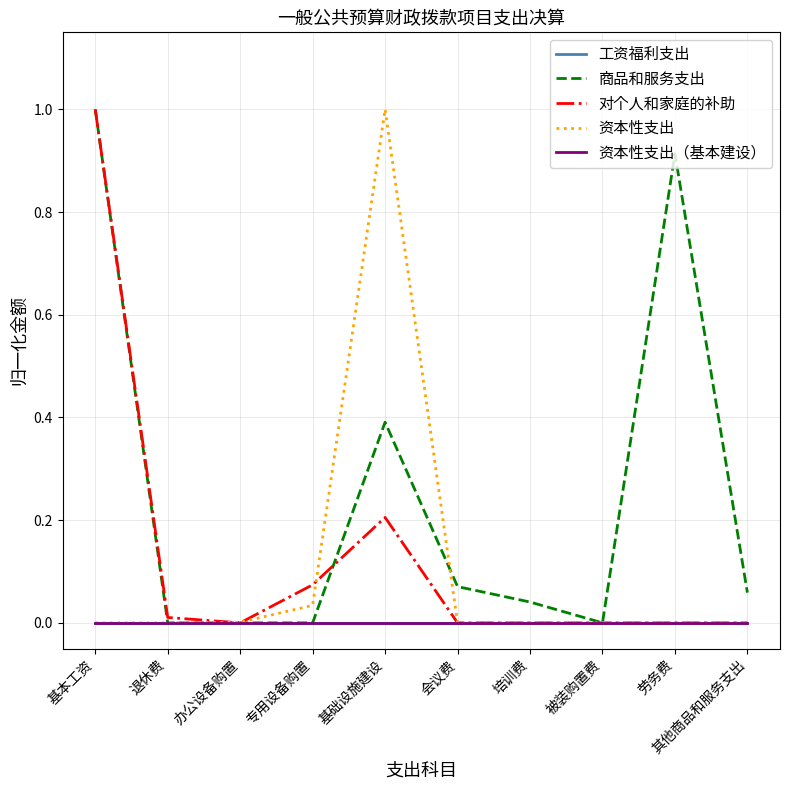

At which category is the sum across all series the highest?

基本工资